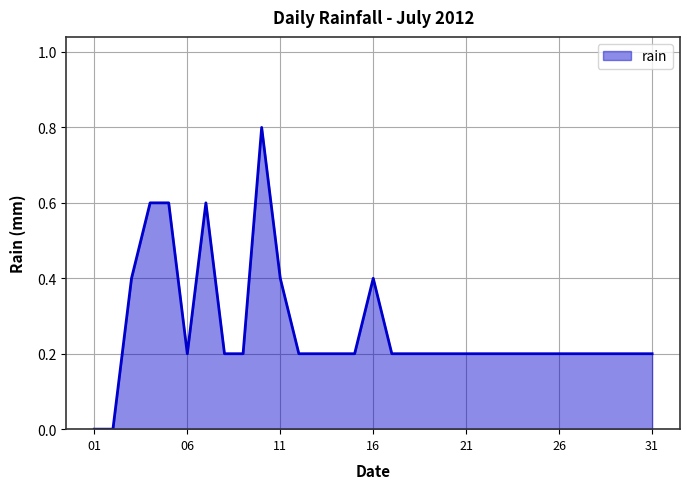

Reading right to left, what are all the values shown in this chart?

0.2	0.2	0.2	0.2	0.2	0.2	0.2	0.2	0.2	0.2	0.2	0.2	0.2	0.2	0.2	0.4	0.2	0.2	0.2	0.2	0.4	0.8	0.2	0.2	0.6	0.2	0.6	0.6	0.4	0.0	0.0